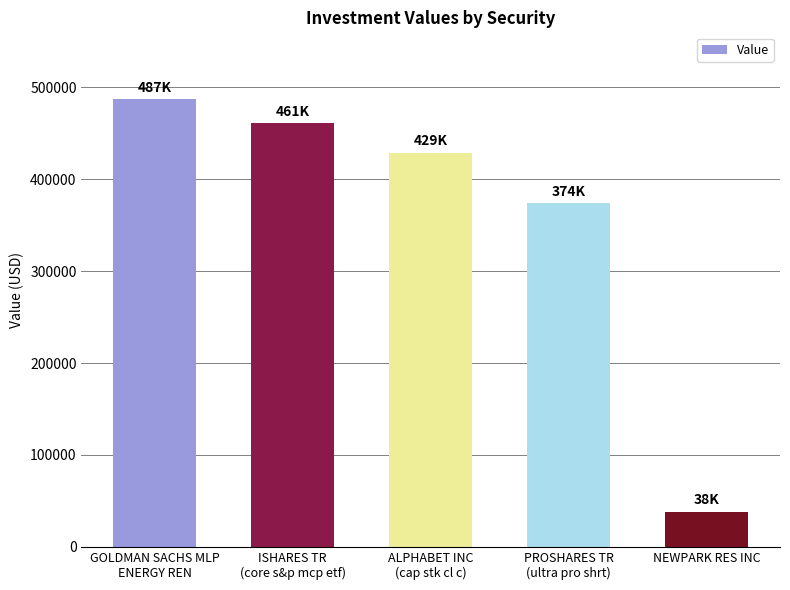

What is the sum of the values at GOLDMAN SACHS MLP
ENERGY REN and PROSHARES TR
(ultra pro shrt)?

861000